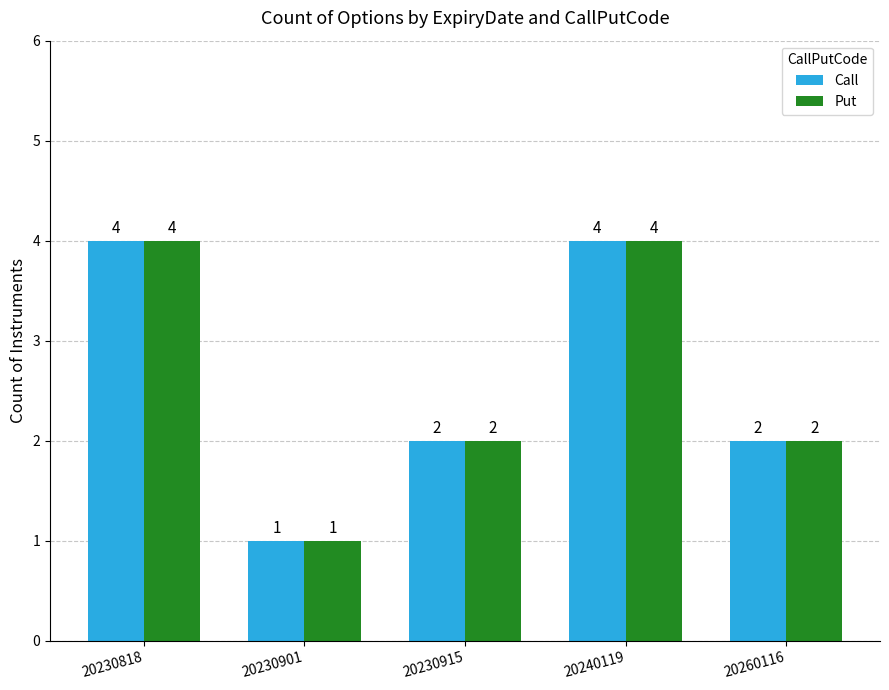

What is the smallest value displayed?

1